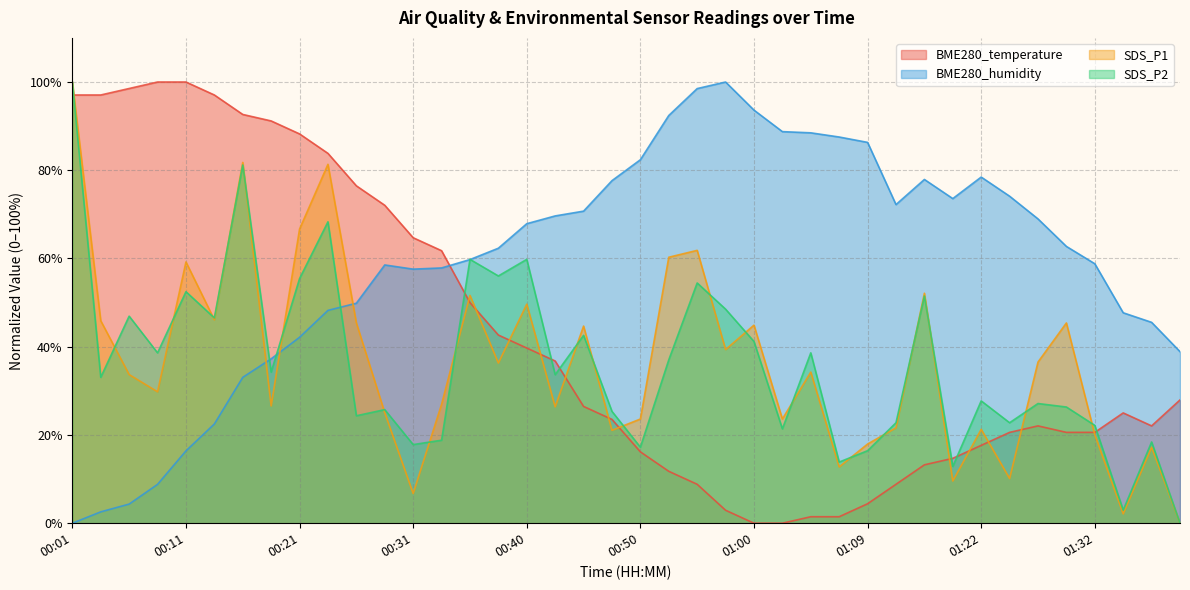

What is the total value across all series at 01:39?

66.8